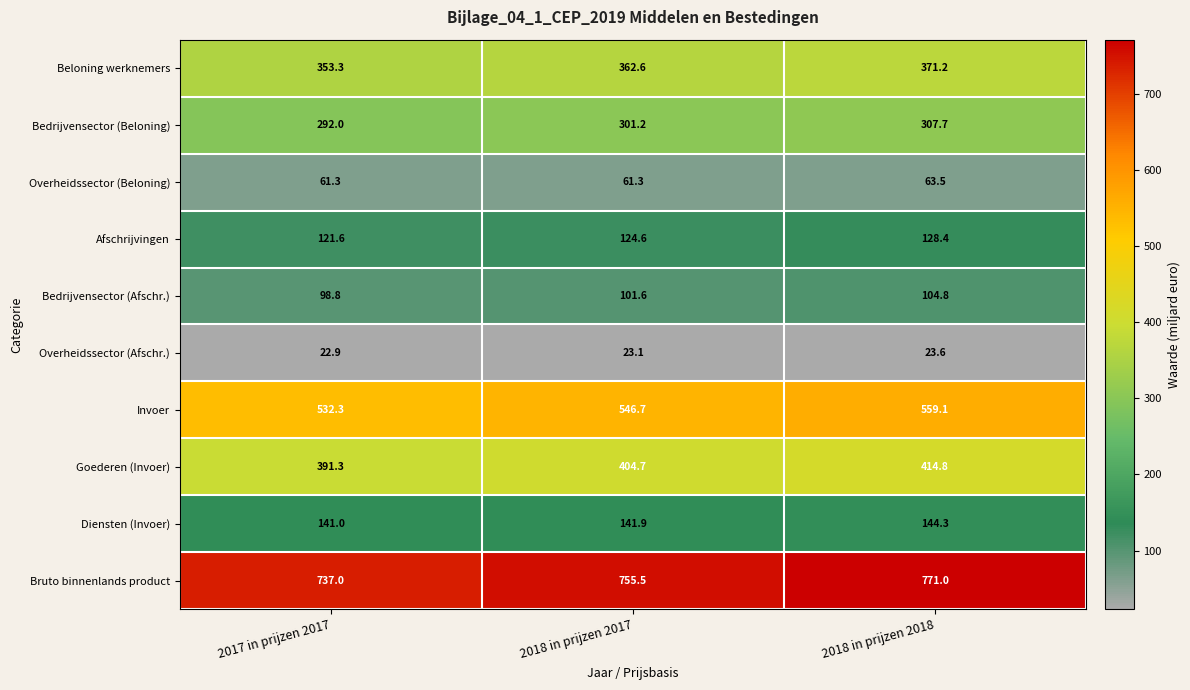

What is the approximate value of Goederen (Invoer) at 2017 in prijzen 2017?

391.3